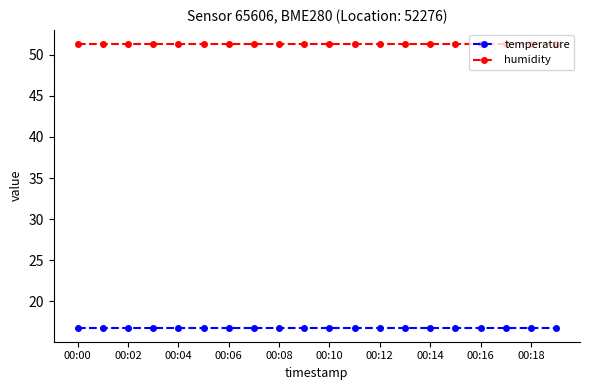

True or false: temperature and humidity cross at least once.

False